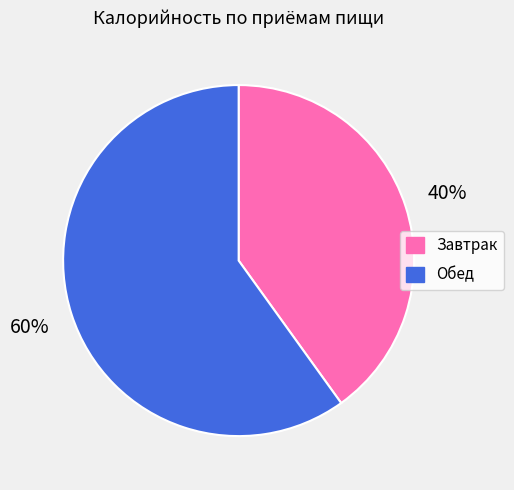

To the nearest percent, what percentage of the pie is Обед?

60%